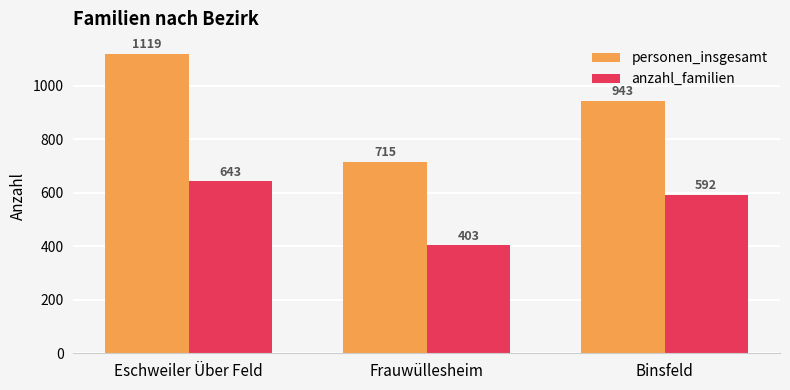

Which category has the lowest value in the personen_insgesamt series?

Frauwüllesheim